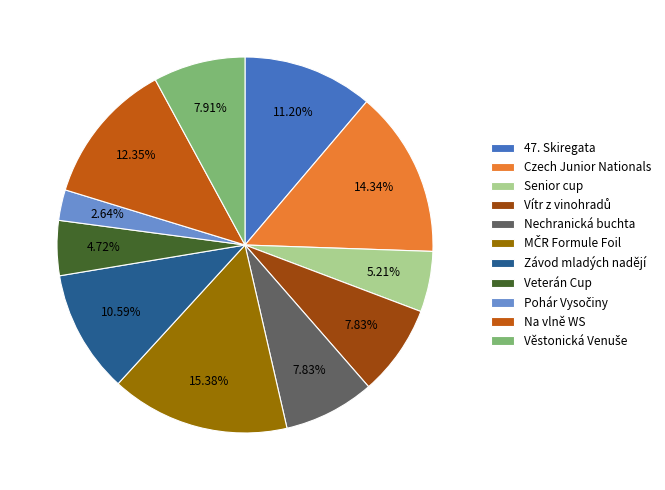

Combined, do 47. Skiregata and Senior cup account for over 50%?

No